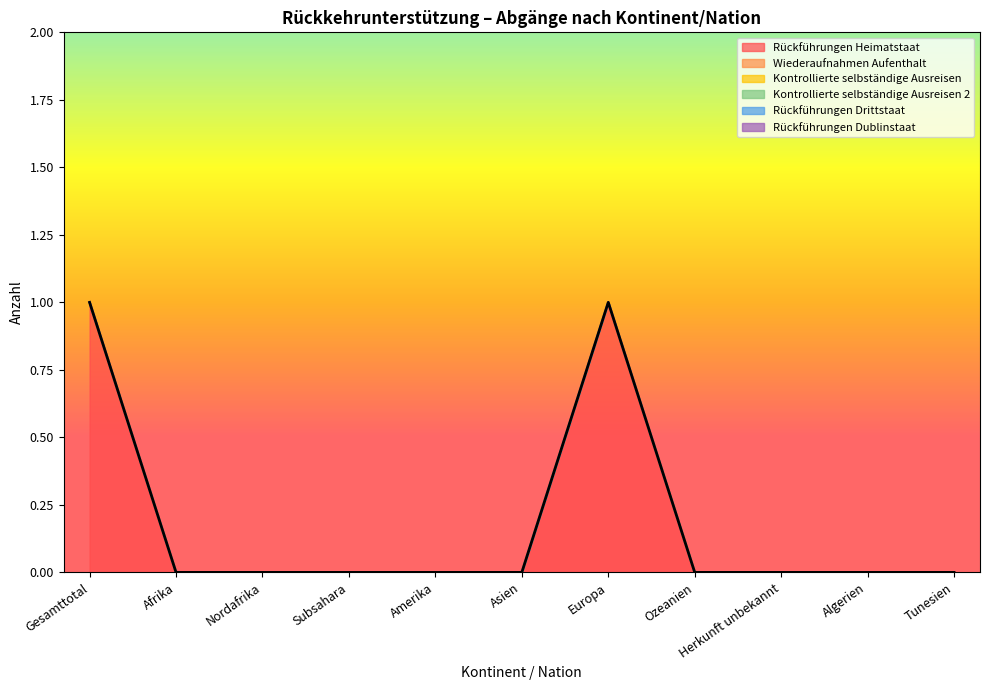

At which label is Wiederaufnahmen Aufenthalt closest to 0?

Gesamttotal